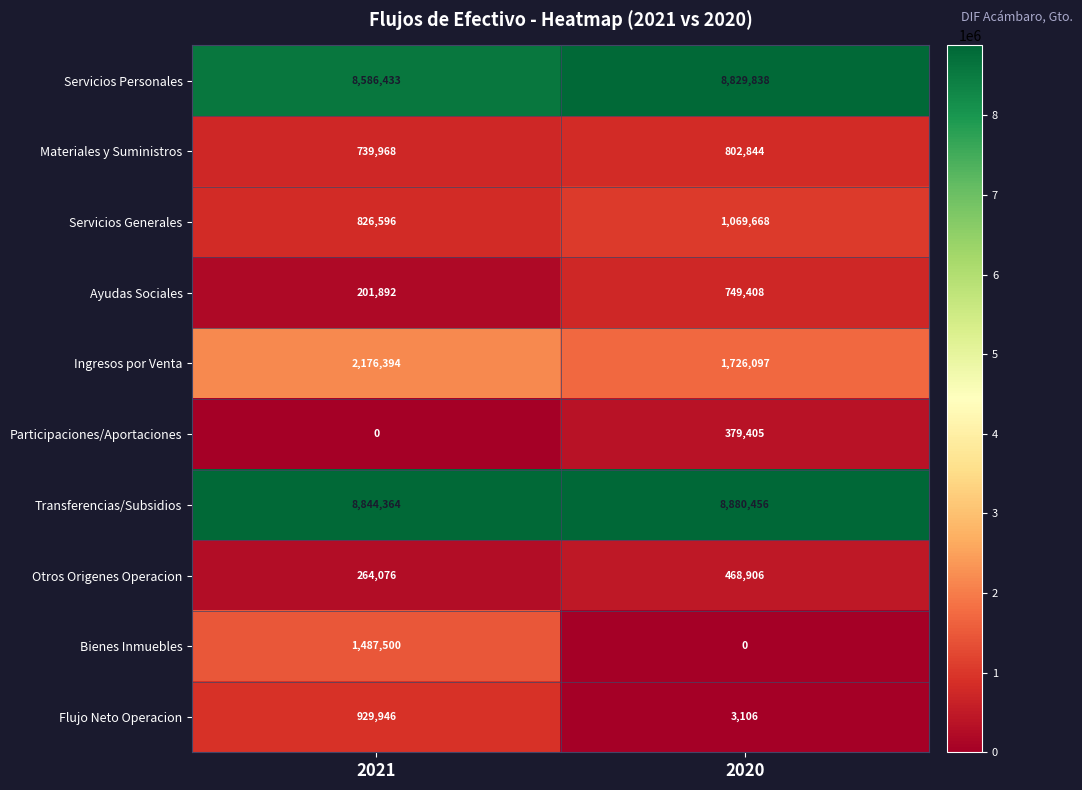

Reading right to left, extract all data points from this chart.

Servicios Personales: 8829838	8586433
Materiales y Suministros: 802844	739968
Servicios Generales: 1069668	826596
Ayudas Sociales: 749408	201892
Ingresos por Venta: 1726097	2176394
Participaciones/Aportaciones: 379405	0
Transferencias/Subsidios: 8880456	8844364
Otros Origenes Operacion: 468906	264076
Bienes Inmuebles: 0	1487500
Flujo Neto Operacion: 3106	929946